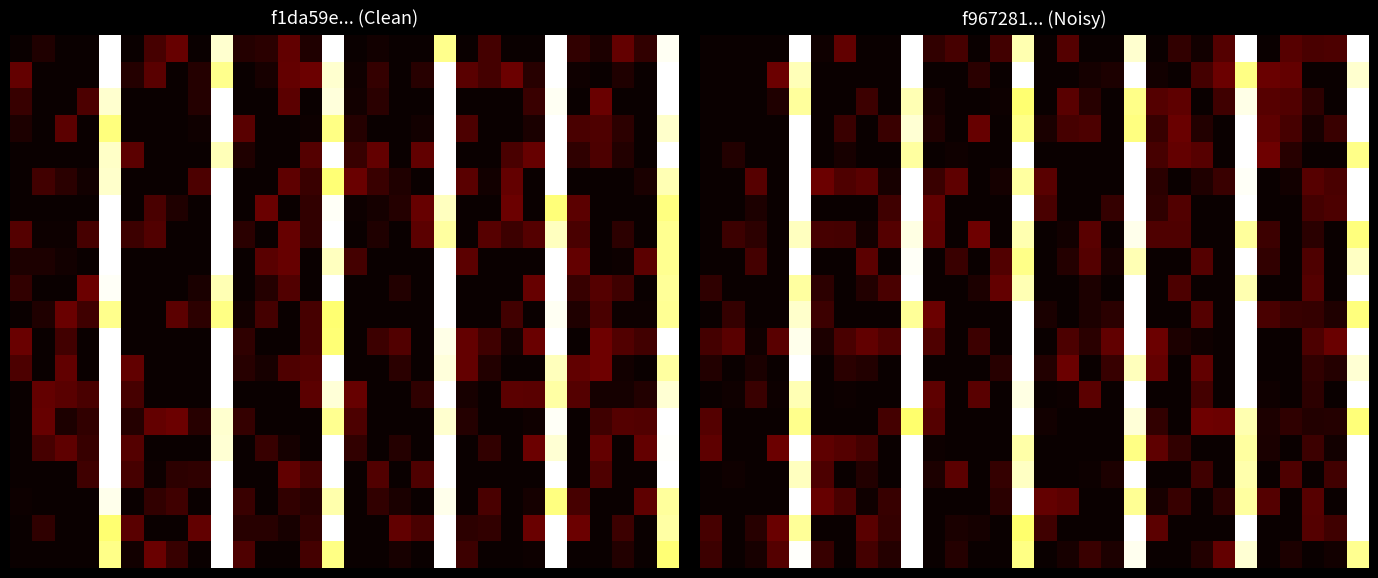

At which category is the sum across all series the highest?

9